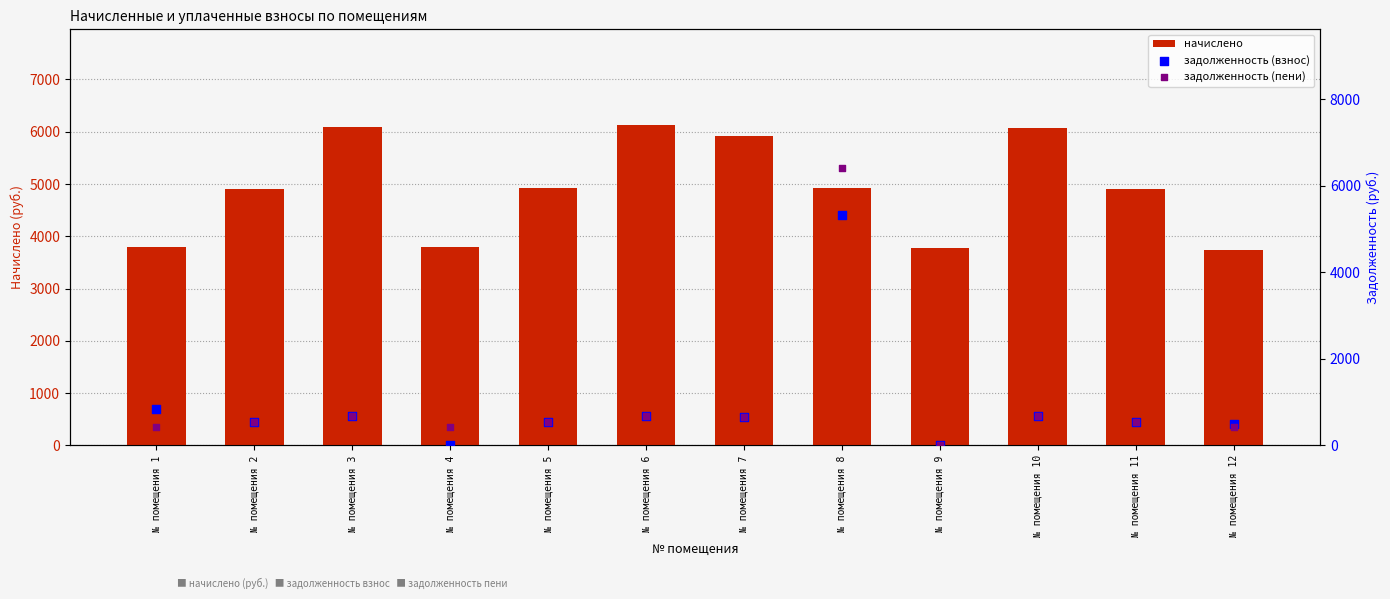

Which series has the largest total across all categories?

начислено